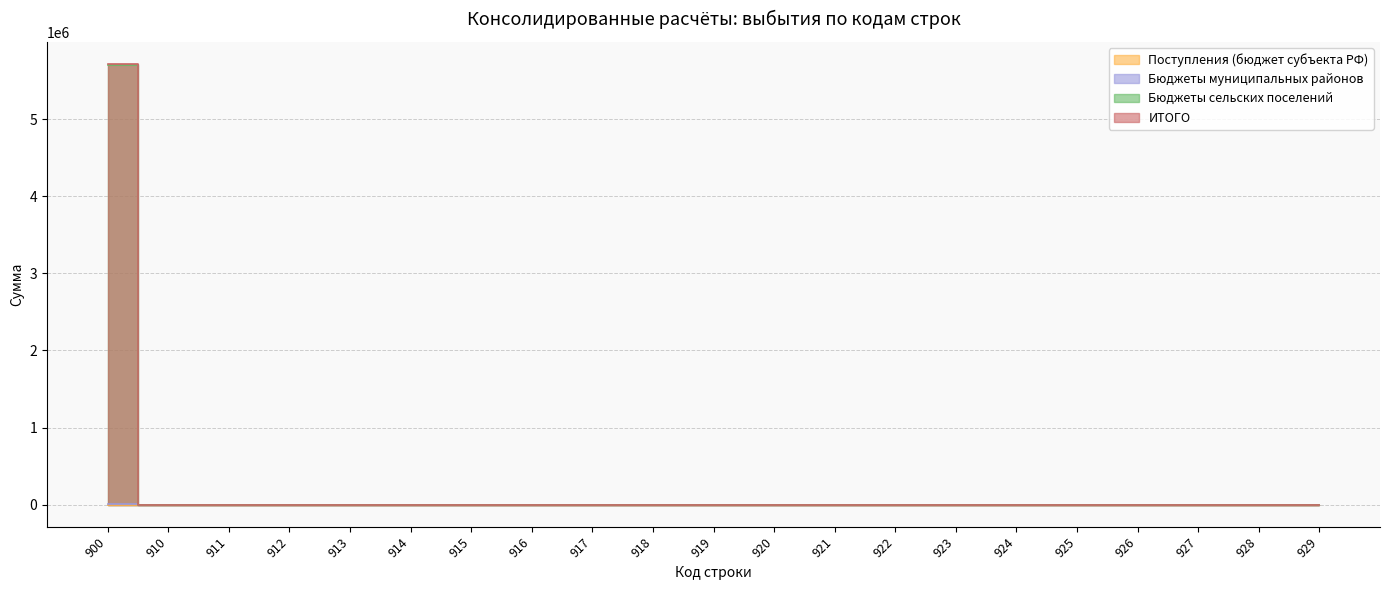

True or false: ИТОГО and Бюджеты сельских поселений intersect in this chart.

False